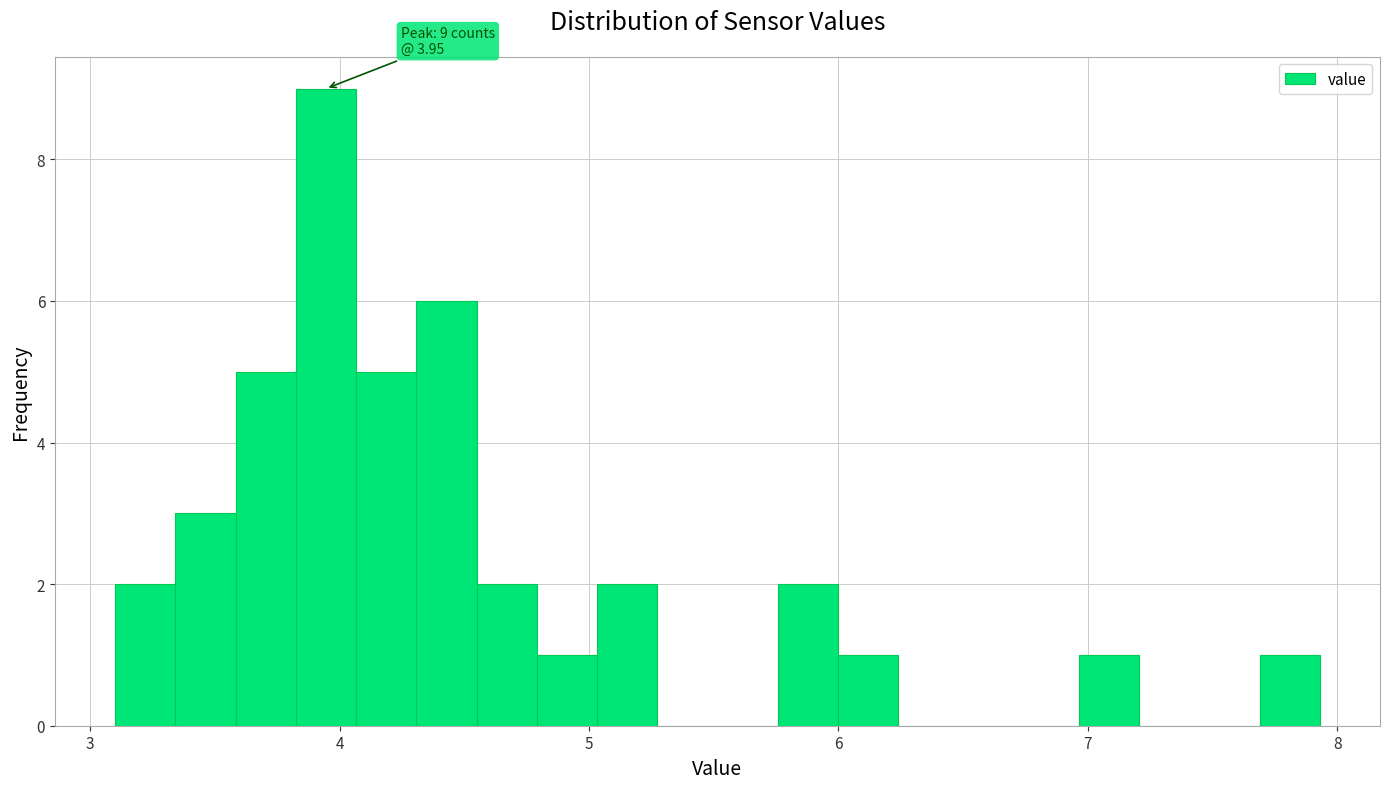

Around what value on the x-axis is the tallest bar? Give the approximate position of its centre, as read against the axis.

3.9